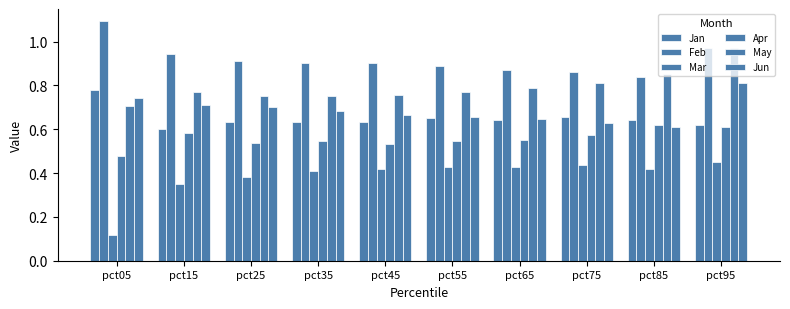

Which series changed the most between pct15 and pct25?

Apr